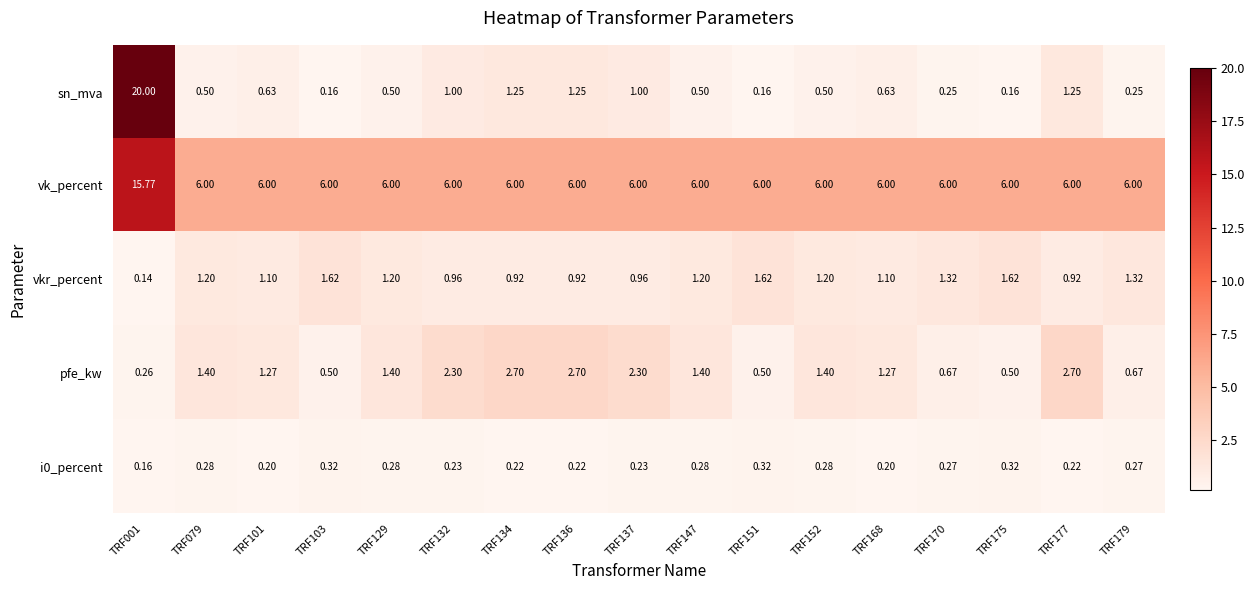

Is the value of pfe_kw at TRF177 greater than the value of i0_percent at TRF079?

Yes